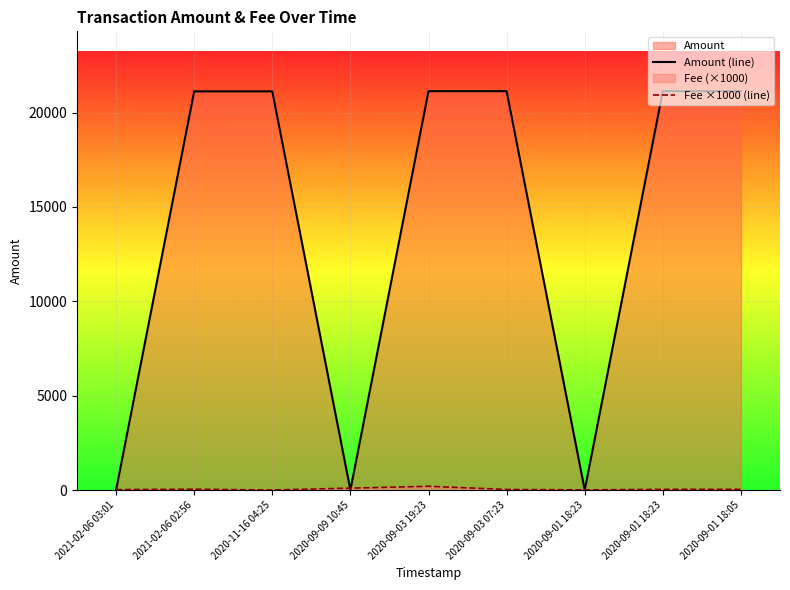

What is the average value of the Fee ×1000 (line) series?

52.8